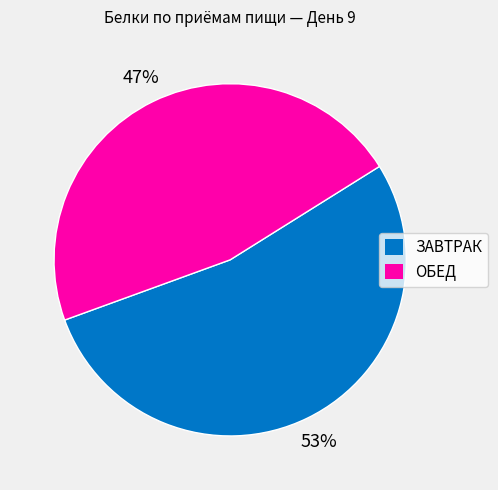

Which category has the biggest portion of the pie?

ЗАВТРАК